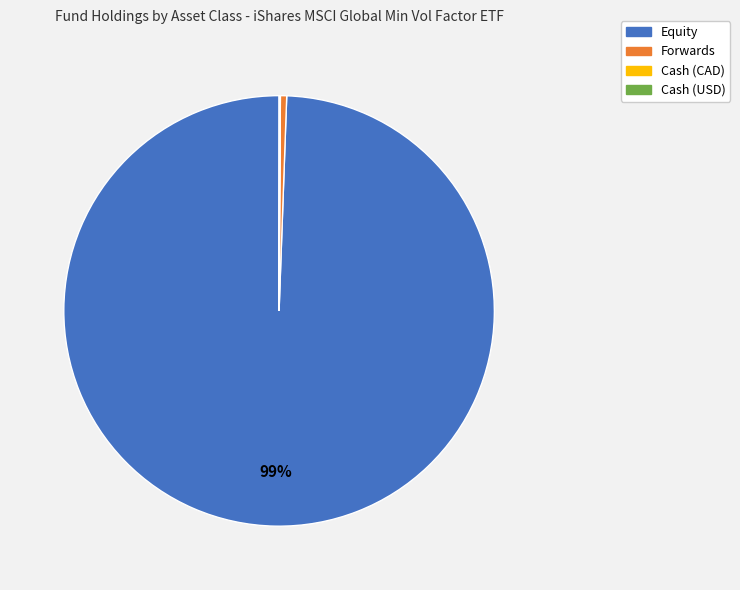

Which slice represents more than half of the pie?

Equity